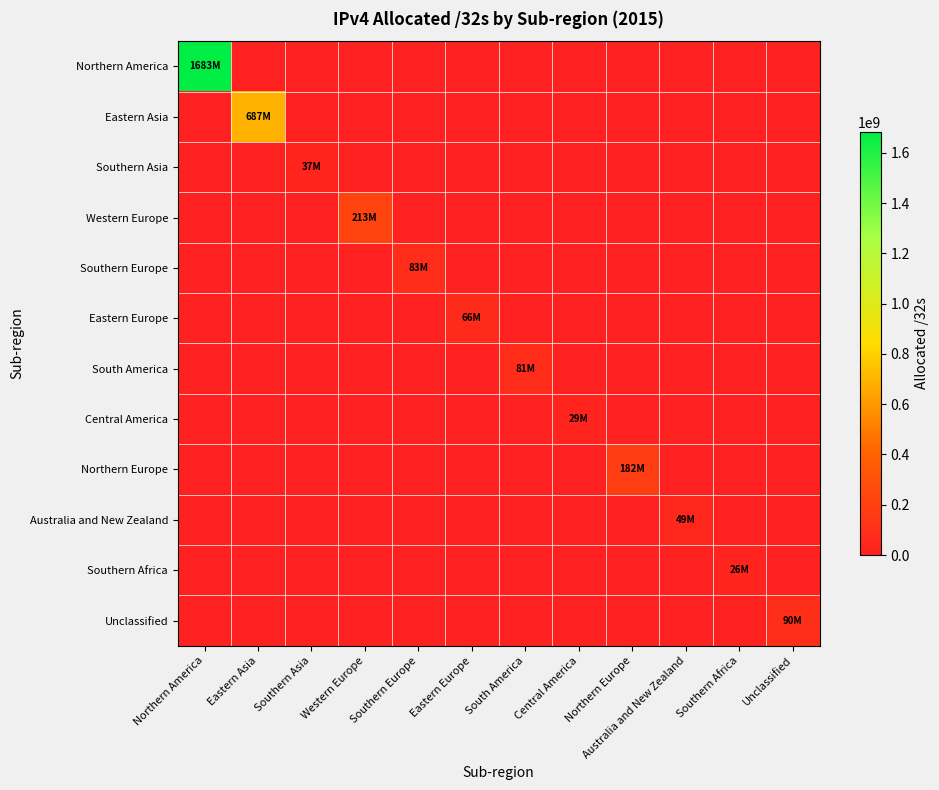

At which category is the sum across all series the highest?

Northern America